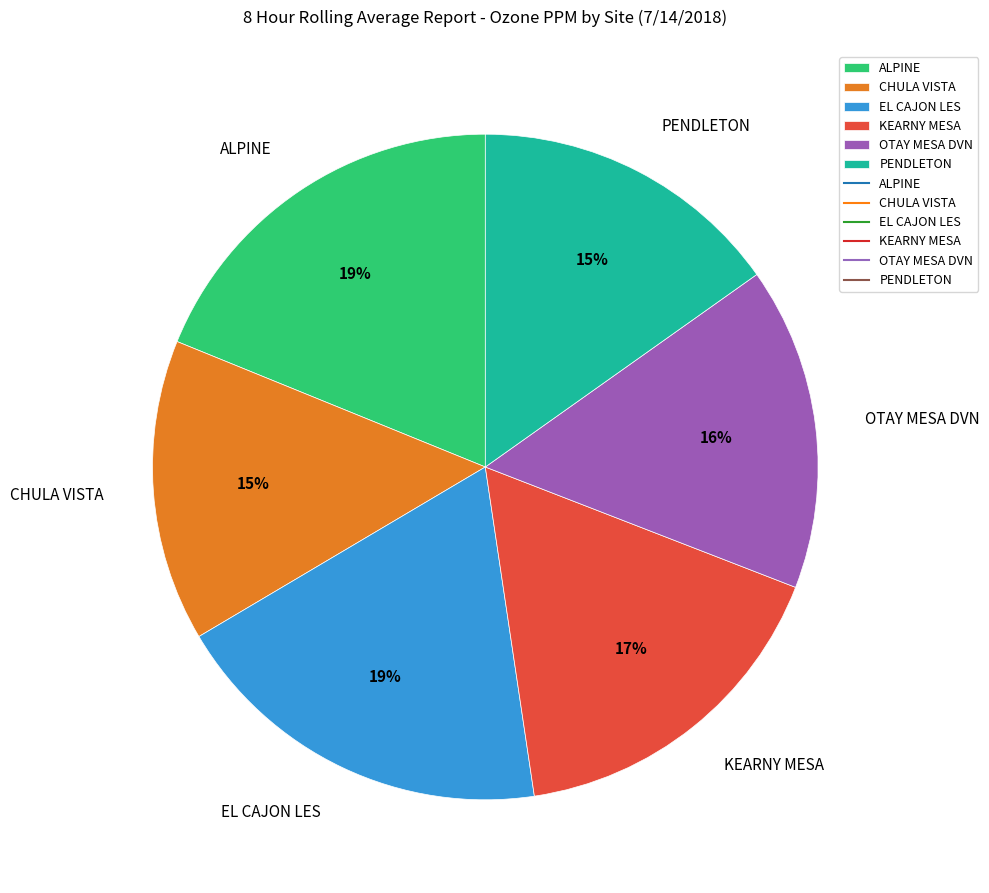

To the nearest percent, what portion does ALPINE represent?

19%